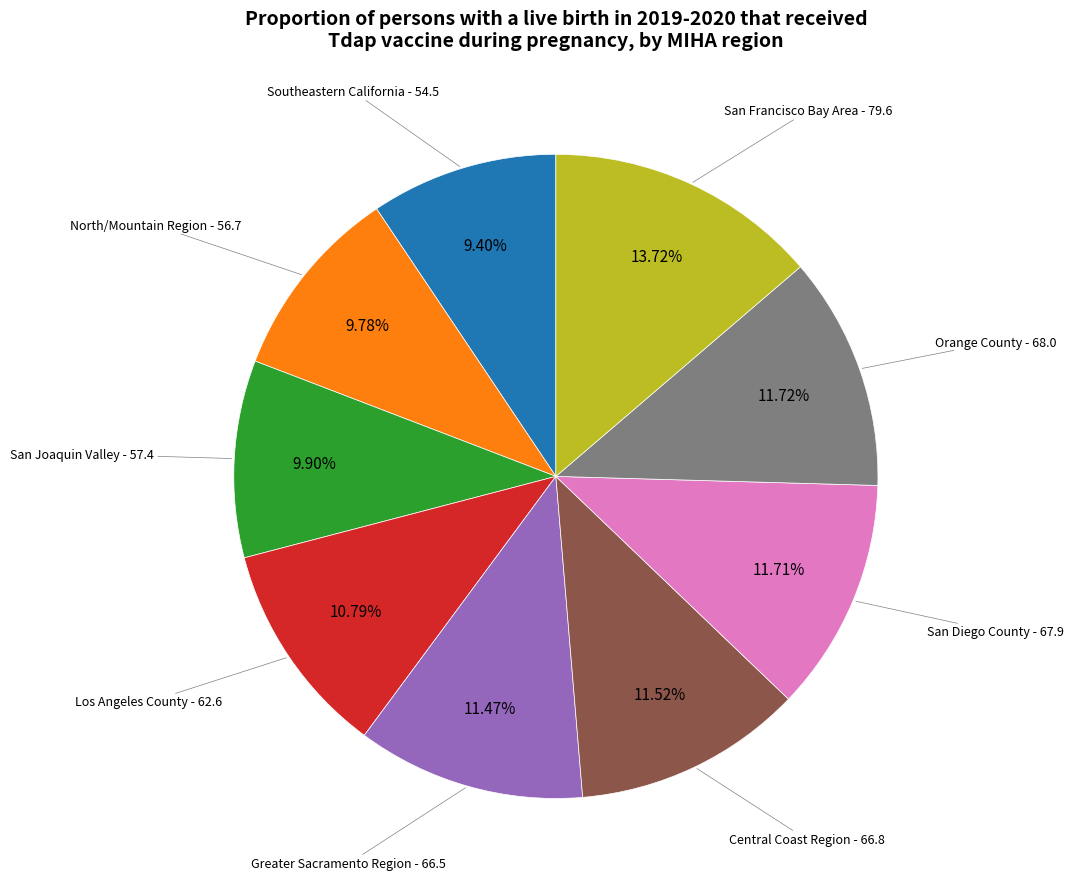

Does San Diego County represent more than half of the total?

No